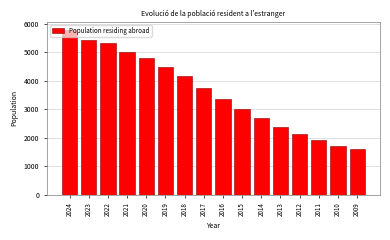

Rank the categories by value from lowest to highest.

2009, 2010, 2011, 2012, 2013, 2014, 2015, 2016, 2017, 2018, 2019, 2020, 2021, 2022, 2023, 2024